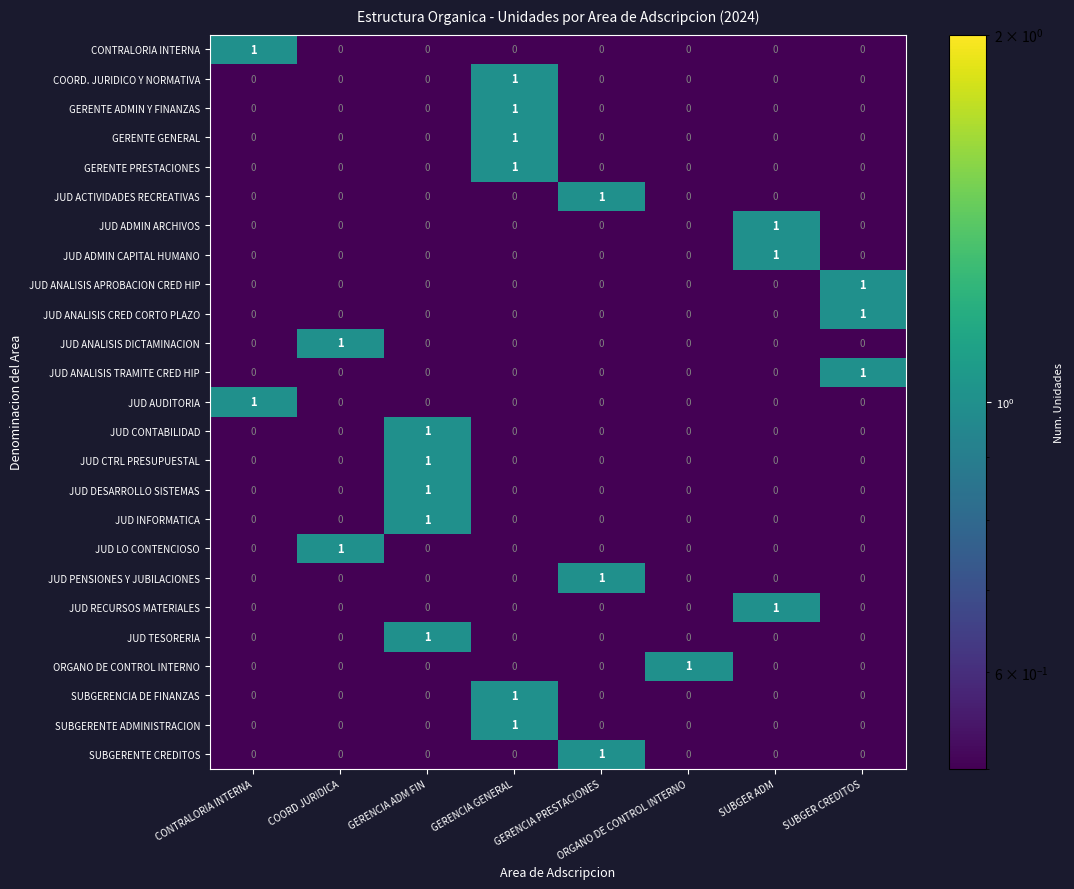

What is the total value across all series at GERENCIA ADM FIN?

5